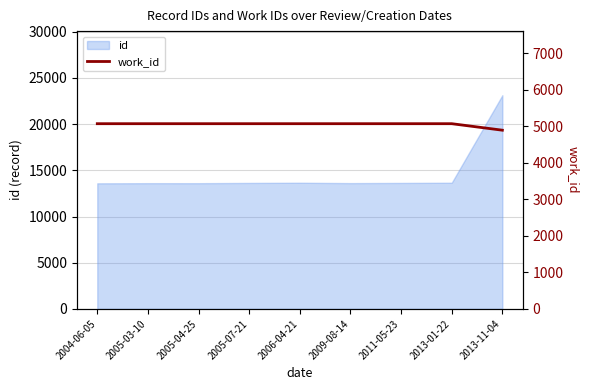

What is the minimum value shown in the chart?

4892